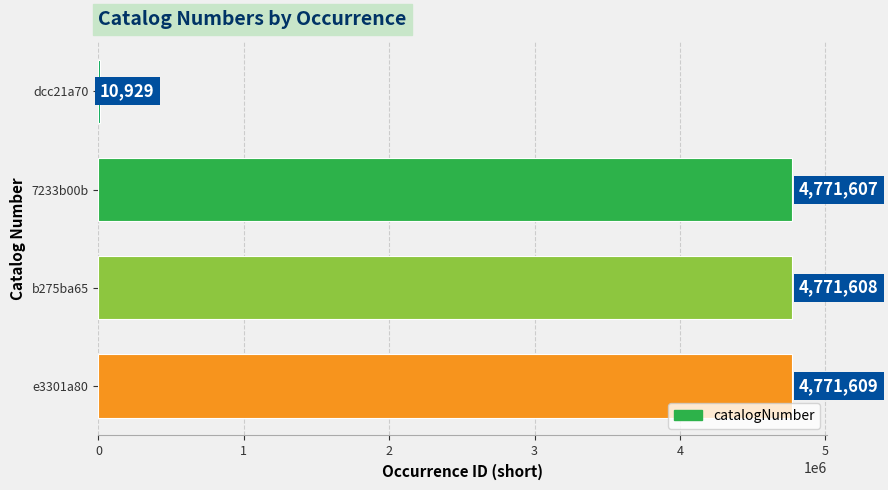

The chart shows a value of 10929 at dcc21a70. True or false?

True